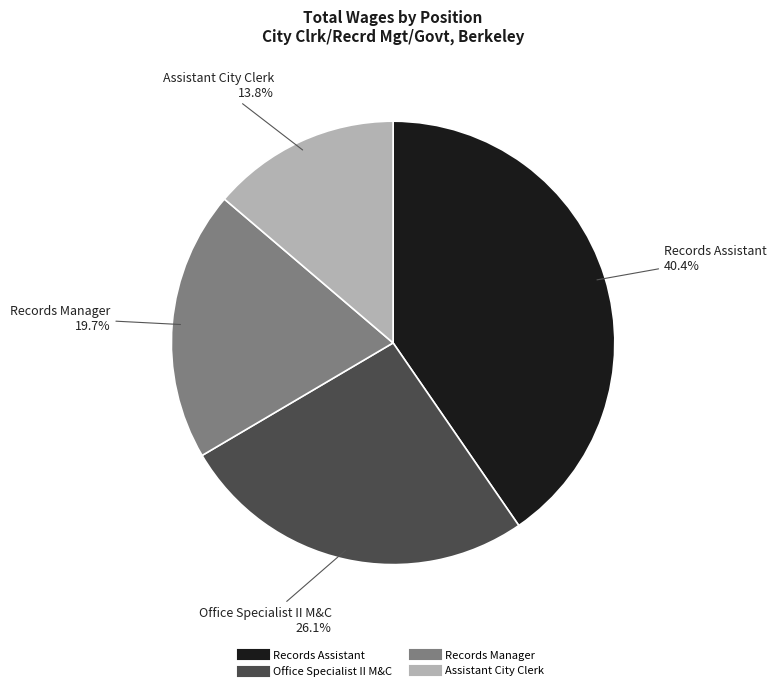

To the nearest percent, what is the combined percentage of Office Specialist II M&C and Records Manager?

46%